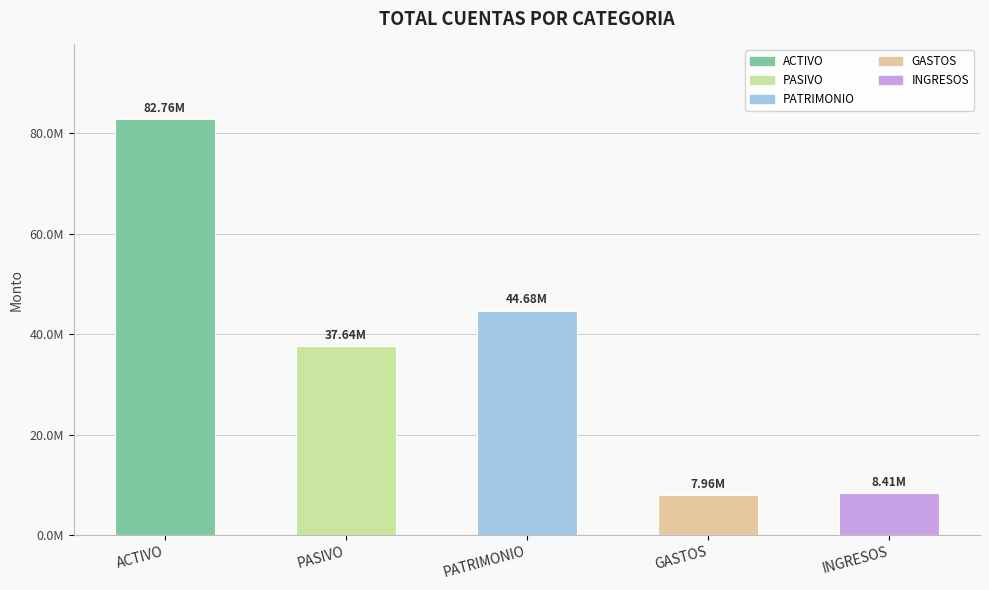

Between PATRIMONIO and ACTIVO, which is larger?

ACTIVO